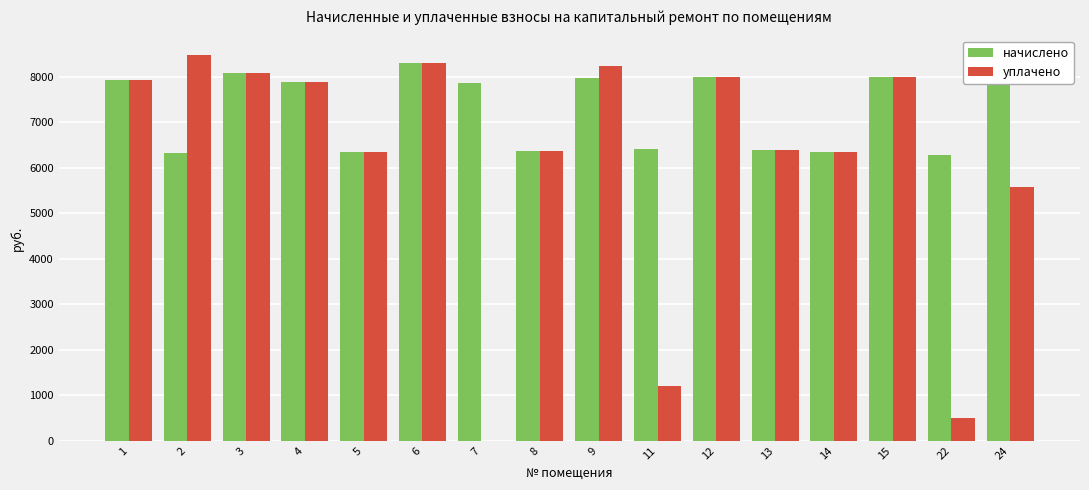

Is the value of начислено at 14 greater than the value of уплачено at 9?

No